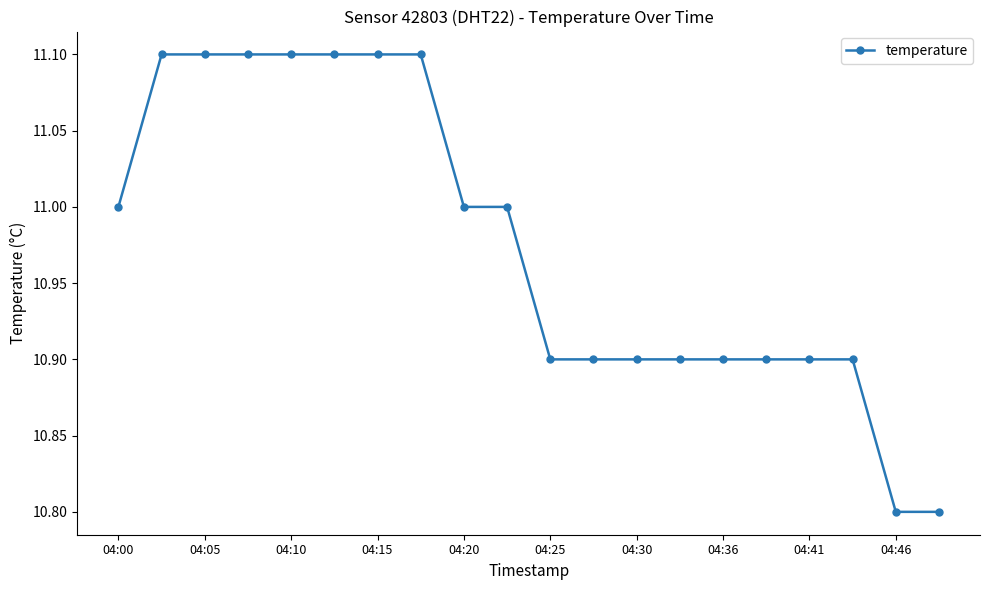

What is the maximum value shown in the chart?

11.1